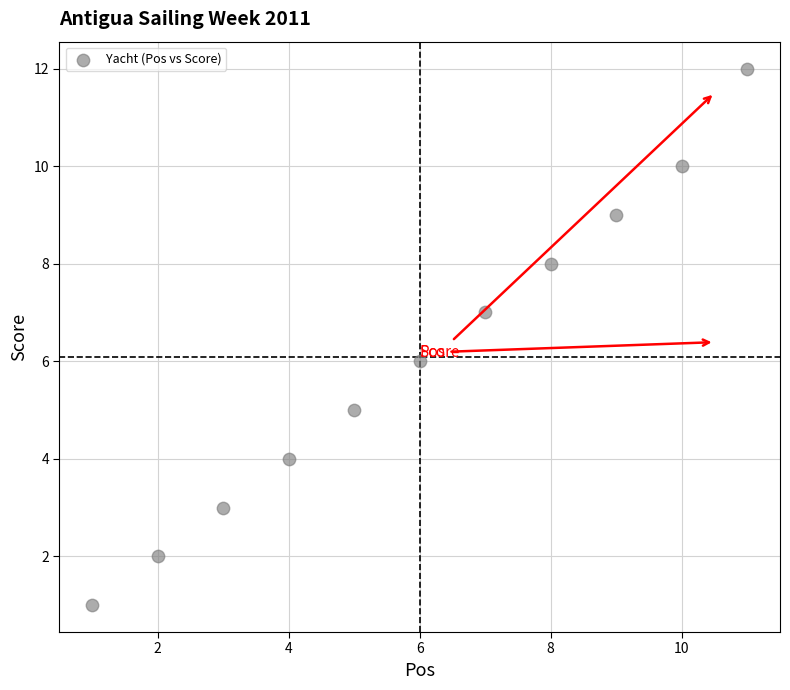

What is the average X value?

6